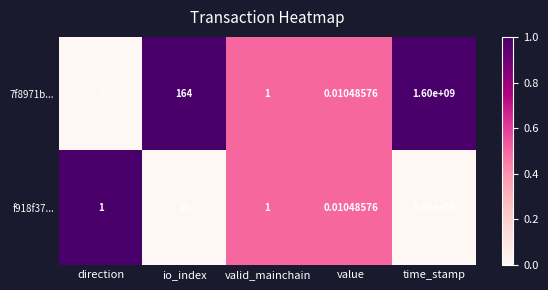

Which category has the highest value in the 7f8971b... series?

time_stamp